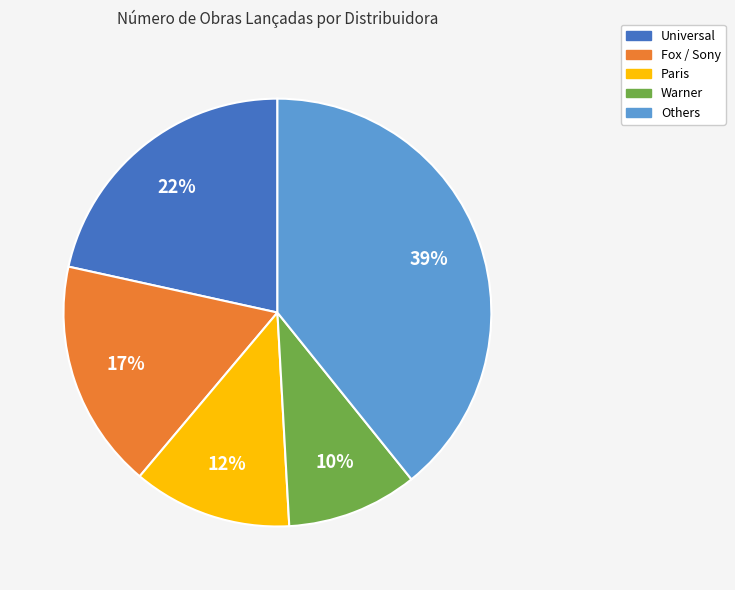

To the nearest percent, what is the difference between the largest and smallest slice percentages?

29%